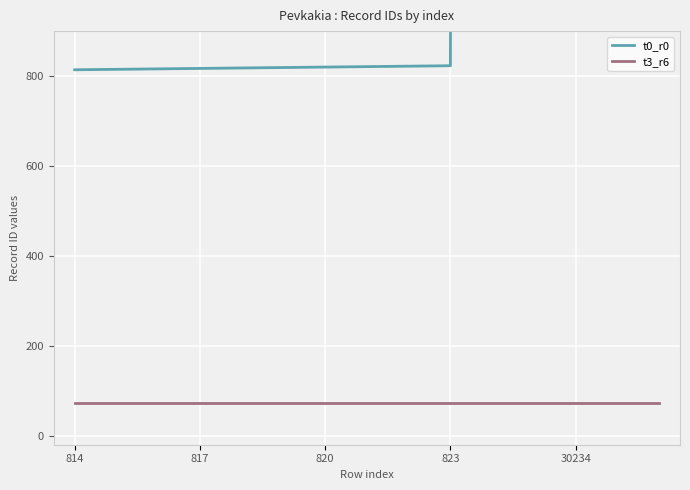

What is the lowest value of the t3_r6 series?

73